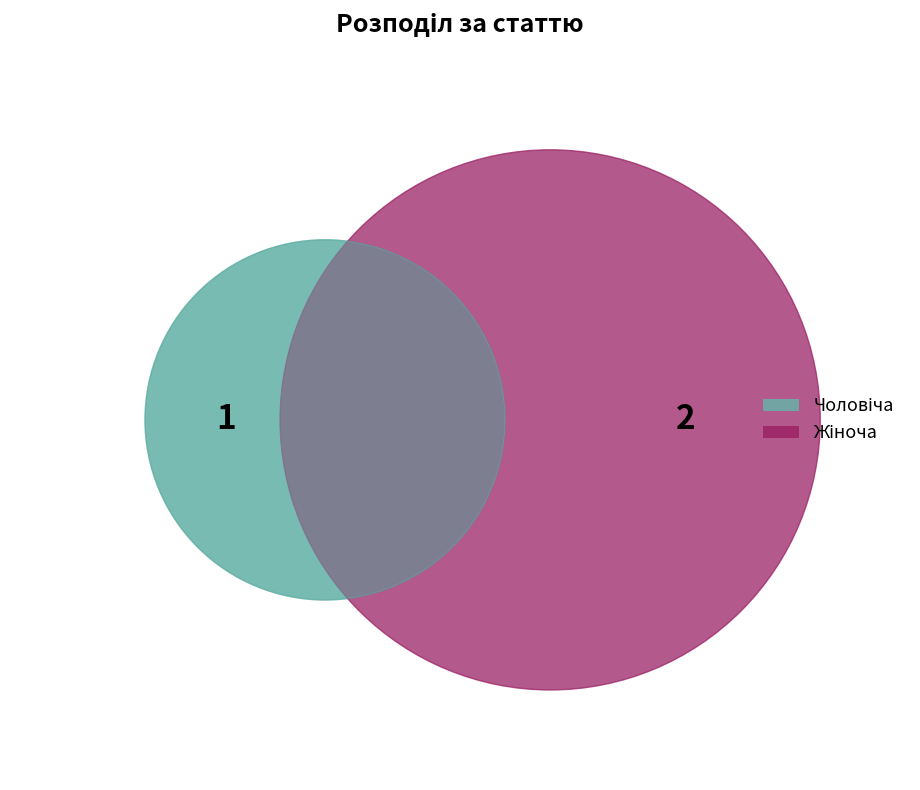

How many slices are in this pie chart?

2